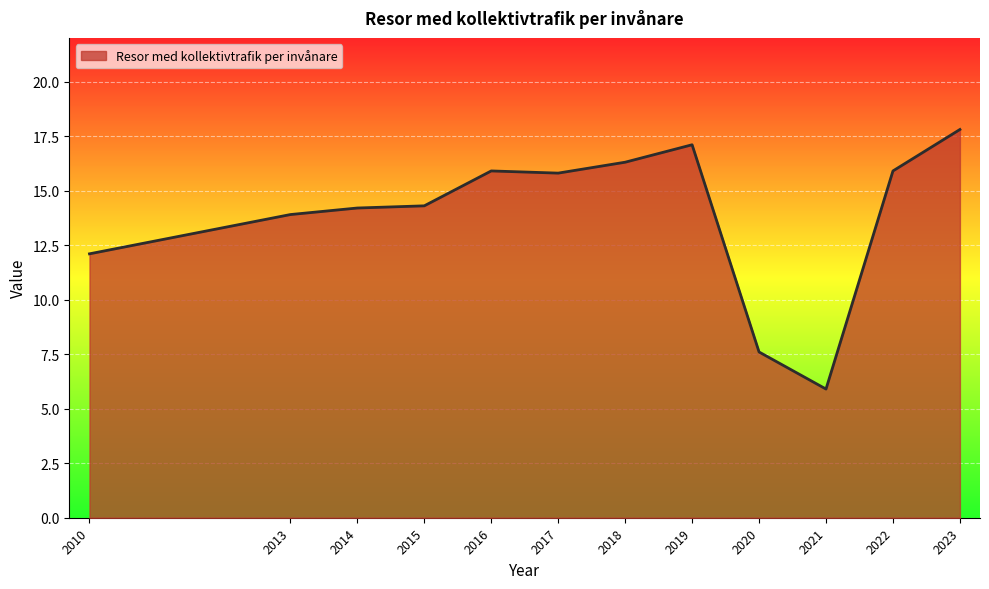

Reading left to right, list all the values displayed in this chart.

2010=12.1	2013=13.9	2014=14.2	2015=14.3	2016=15.9	2017=15.8	2018=16.3	2019=17.1	2020=7.6	2021=5.9	2022=15.9	2023=17.8